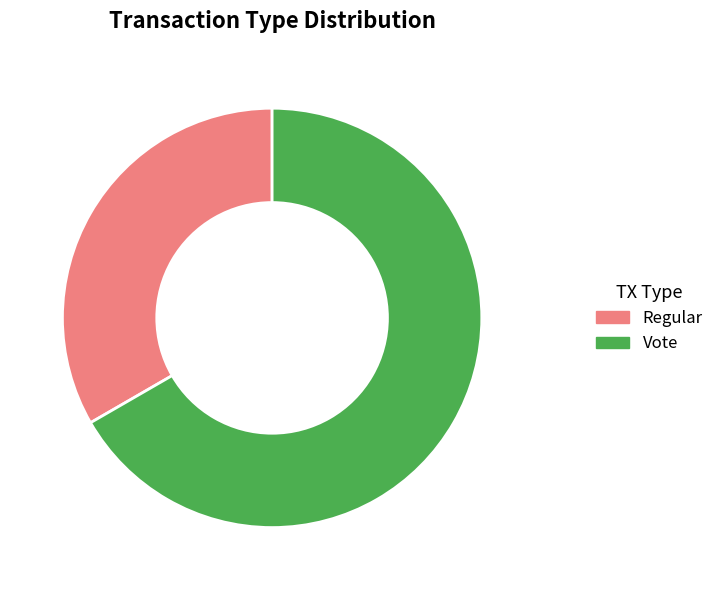

Between Regular and Vote, which is larger?

Vote